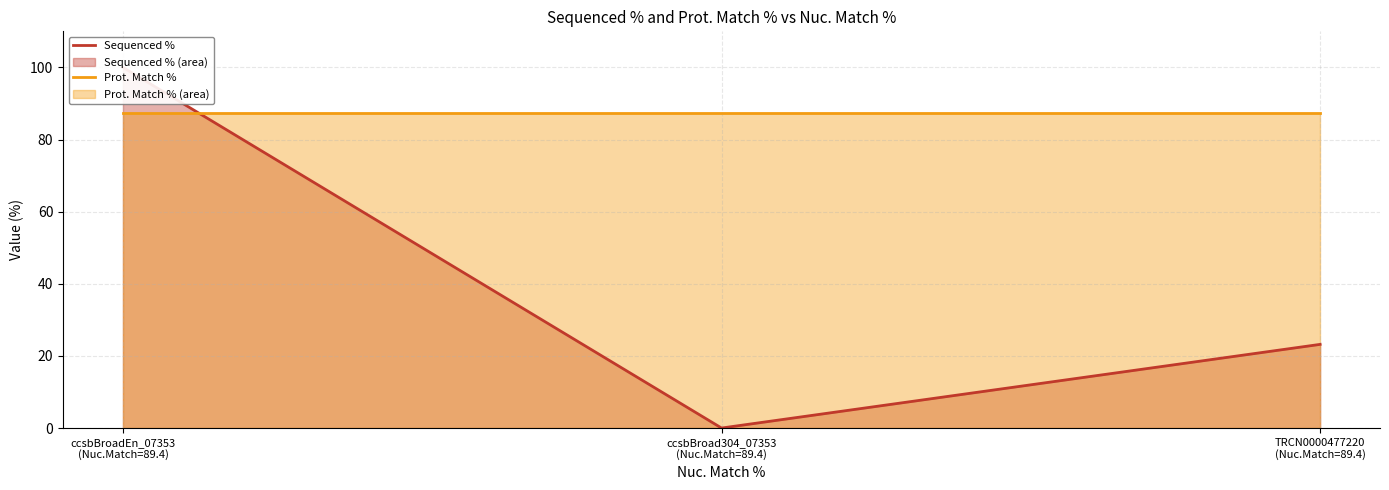

At which category does the chart reach its minimum across all series?

ccsbBroad304_07353
(Nuc.Match=89.4)